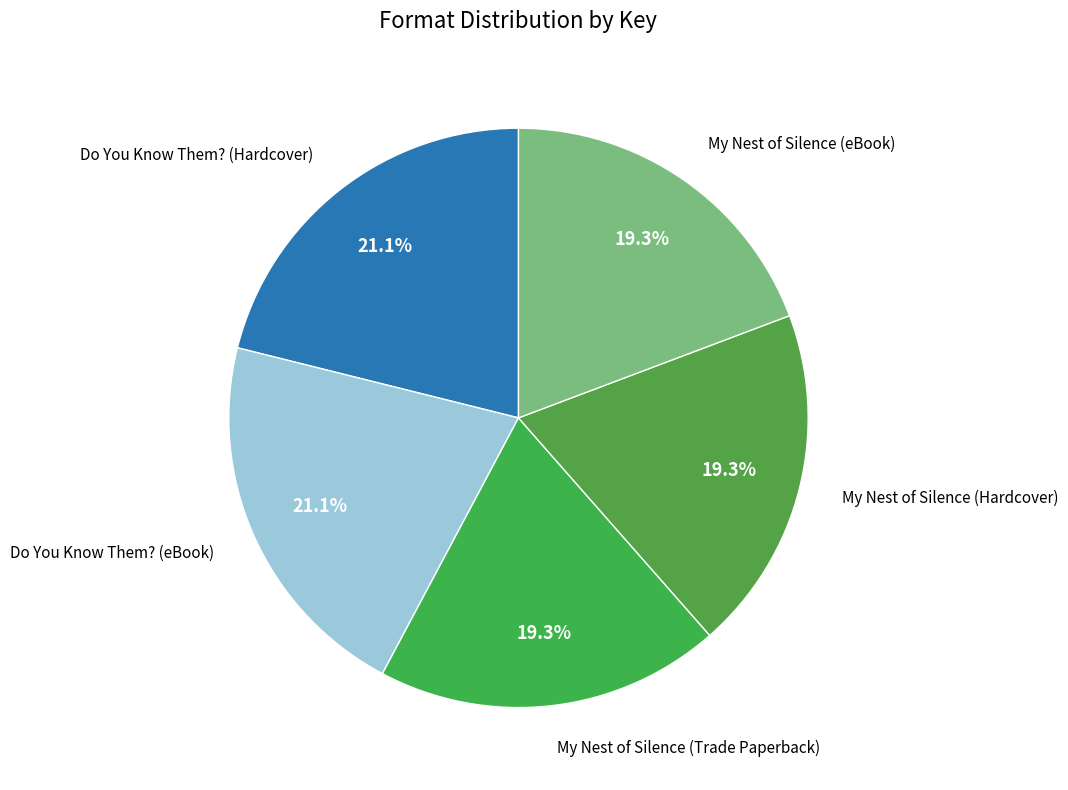

How many segments does this pie chart have?

5